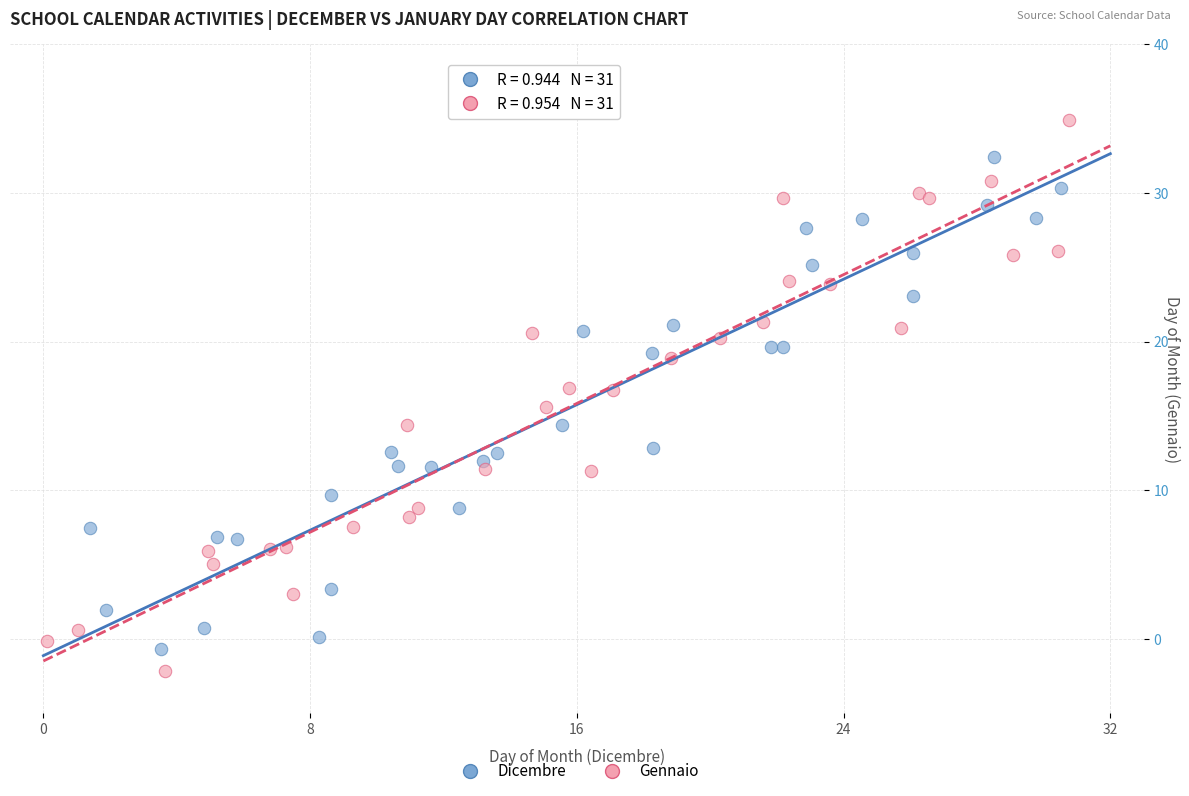

Which series has the largest Y range (max minus min)?

Gennaio